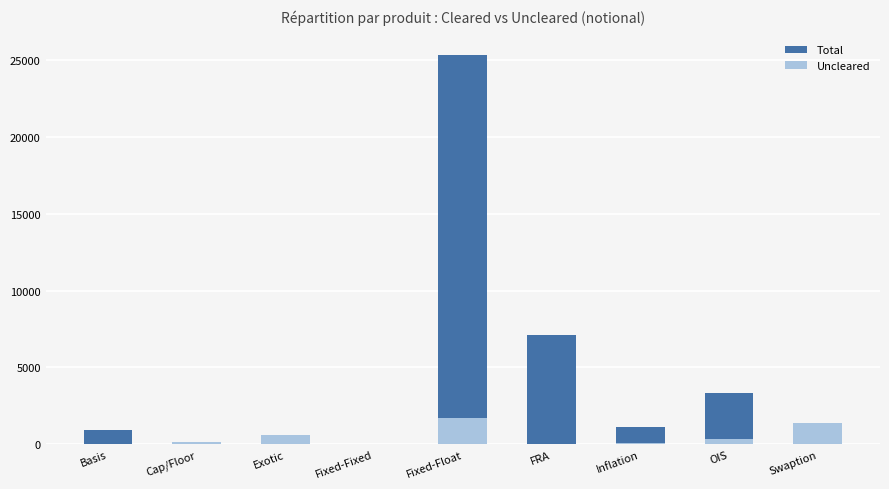

Reading left to right, what are all the values shown in this chart?

Total: Basis=911	Cap/Floor=179	Exotic=612	Fixed-Fixed=12	Fixed-Float=25317	FRA=7088	Inflation=1122	OIS=3329	Swaption=1366
Uncleared: Basis=32	Cap/Floor=179	Exotic=612	Fixed-Fixed=12	Fixed-Float=1706	FRA=12	Inflation=97	OIS=345	Swaption=1362